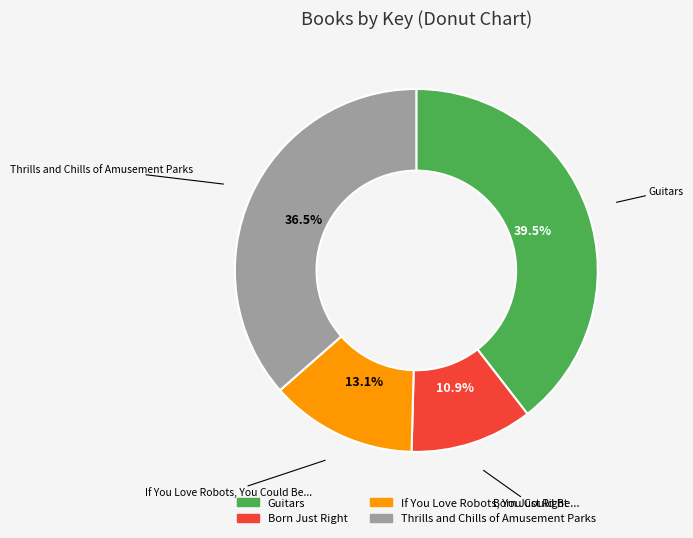

To the nearest percent, what portion does If You Love Robots, You Could Be... represent?

13%